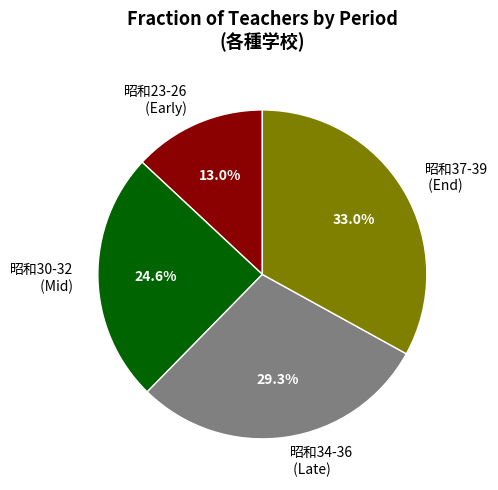

Rank the categories by value from lowest to highest.

昭和23-26 (Early), 昭和30-32 (Mid), 昭和34-36 (Late), 昭和37-39 (End)